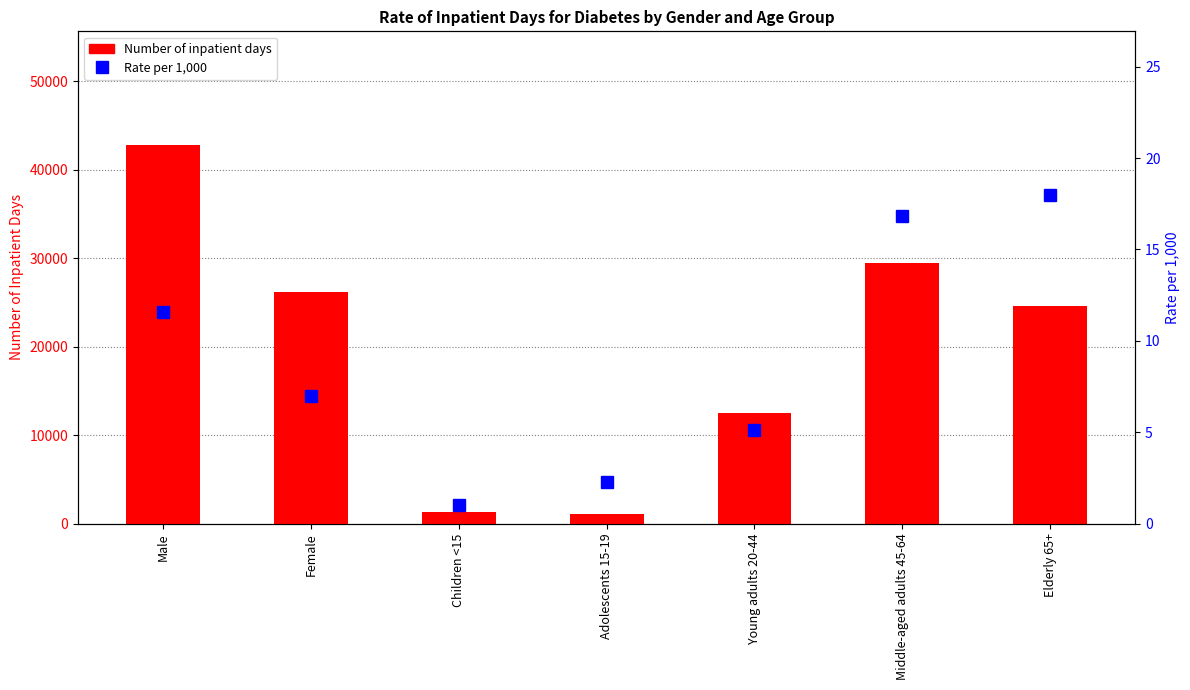

Count the number of data series in this chart.

2